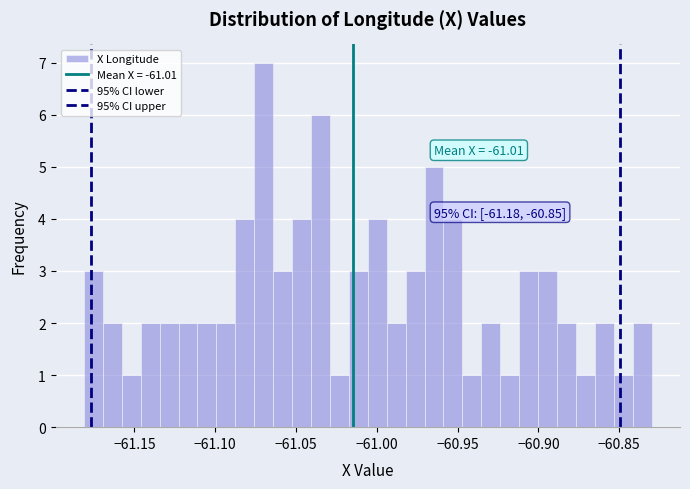

Around what value on the x-axis is the tallest bar? Give the approximate position of its centre, as read against the axis.

-61.070